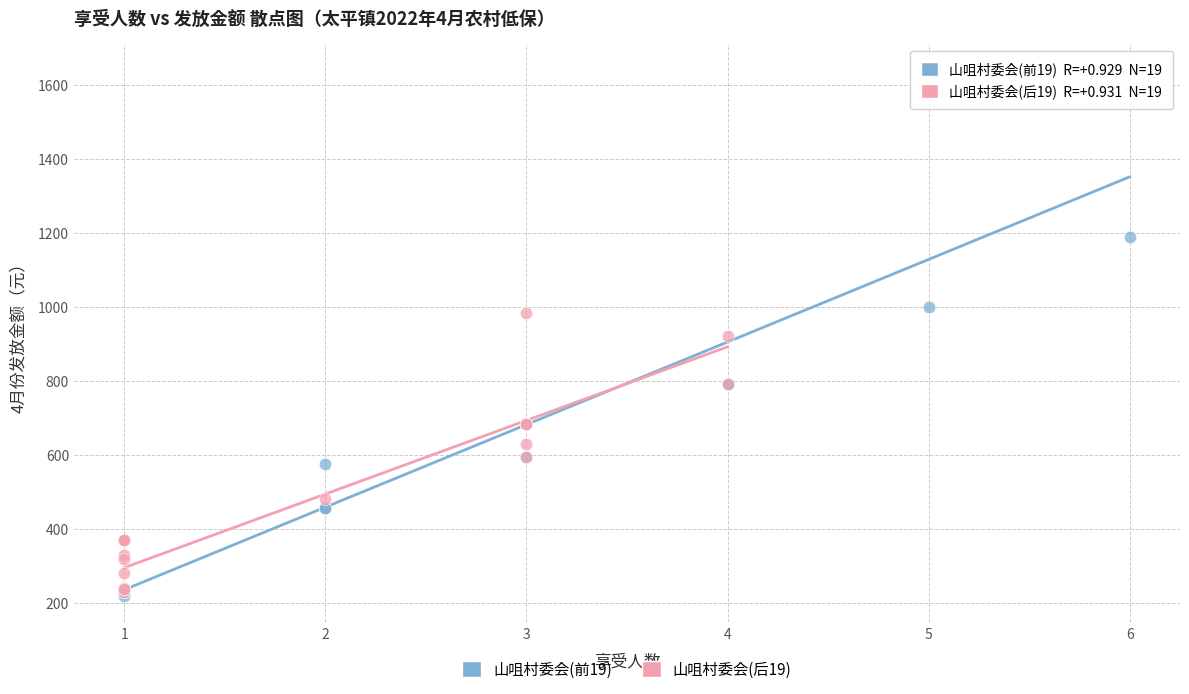

Which series contains the highest Y value?

山咀村委会(前19)